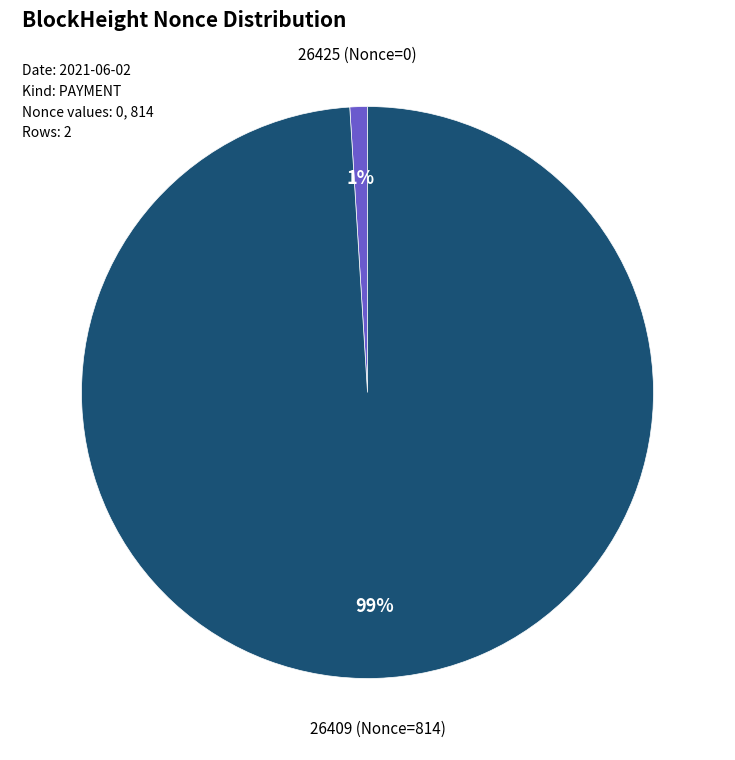

How many slices are in this pie chart?

2